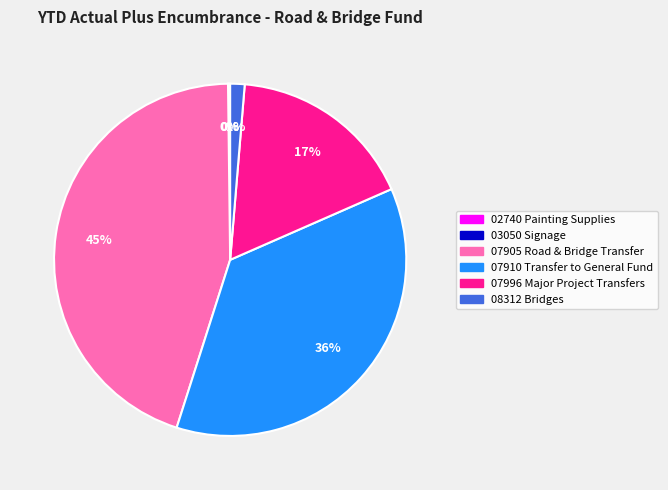

To the nearest percent, what is the average slice percentage?

17%